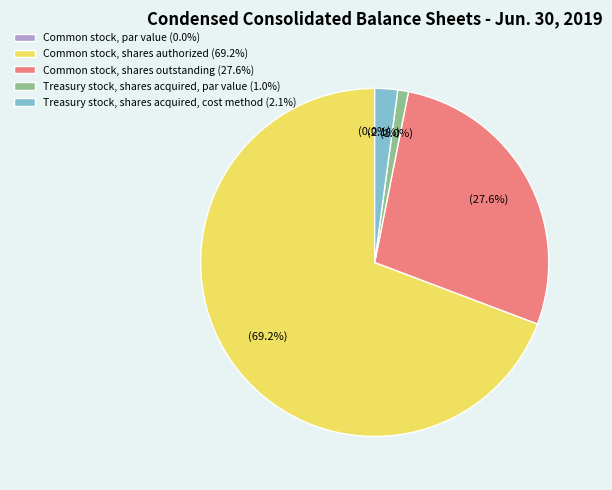

Does any single category account for the majority?

Yes